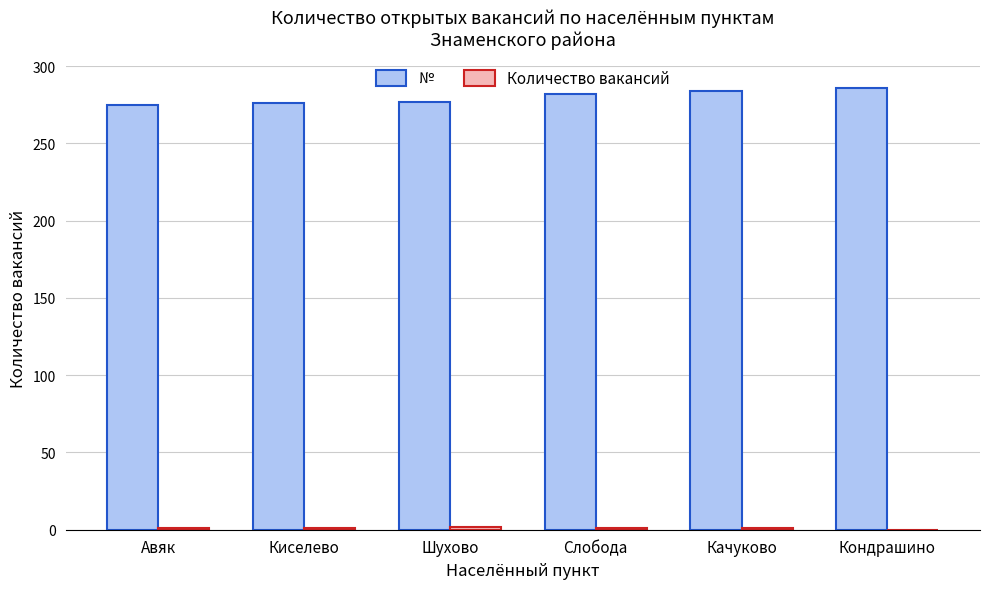

What is the highest value of the № series?

286